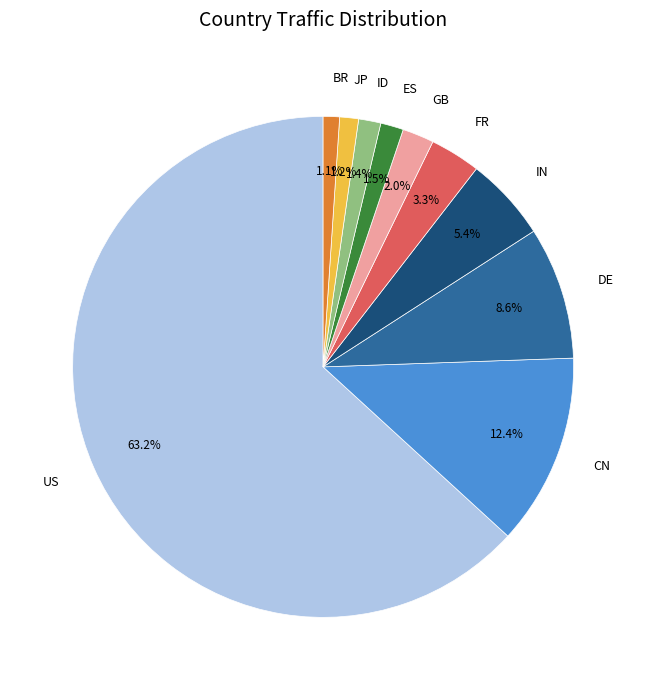

Between ID and CN, which is larger?

CN